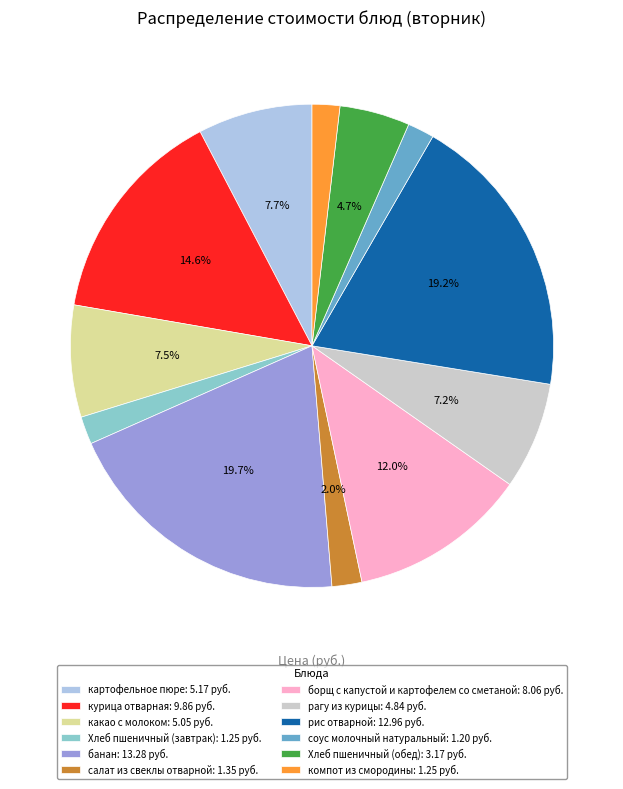

How many segments does this pie chart have?

12